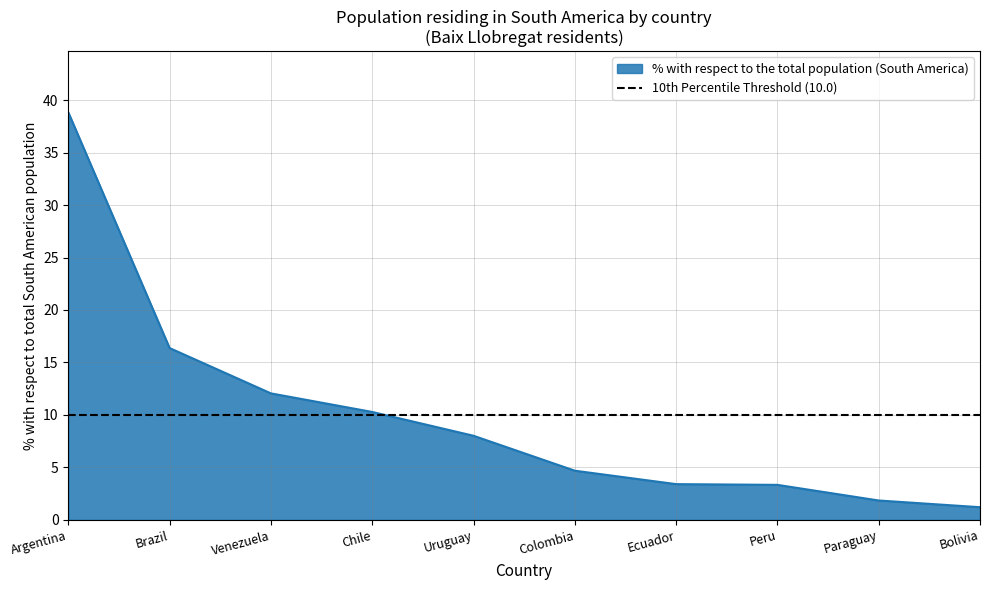

What is the greatest value displayed?

38.8